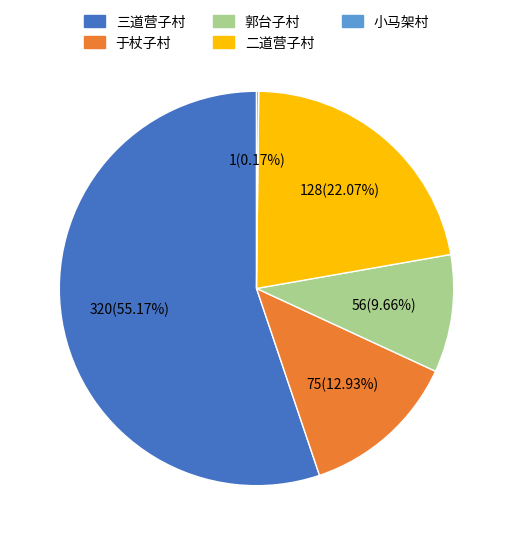

True or false: 郭台子村 accounts for 10% of the total.

True